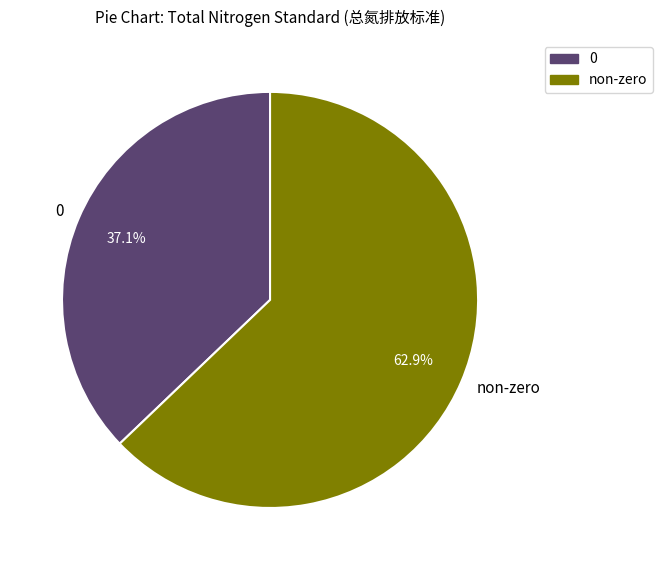

Which slice is the smallest?

0